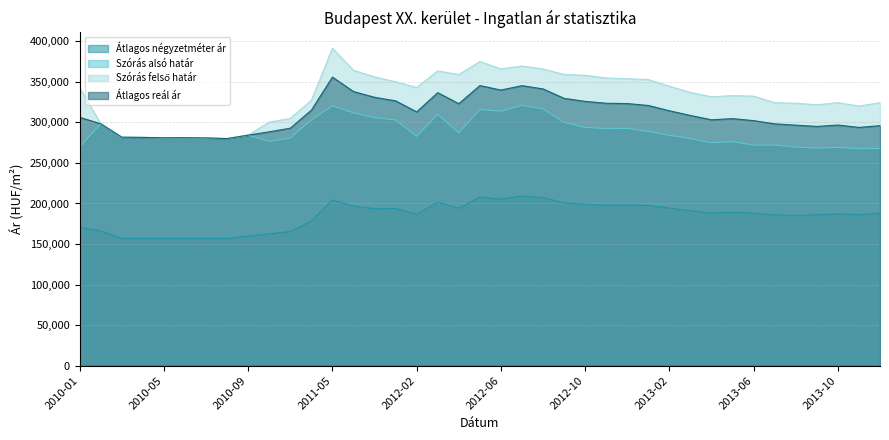

Reading left to right, transcribe all the data shown in this chart.

Átlagos négyzetméter ár: 170577	166016	156896	156896	156896	156896	156896	156896	159715	162565	165416	178322	204070	196823	193447	193881	186745	201568	194186	207728	205163	209230	207162	200901	198890	198049	198229	197409	194287	191060	188076	189203	187931	185814	185341	186102	187321	186049	187989
Szórás alsó határ: 269915	298264	281716	281473	281068	281149	280825	280020	284318	276443	280782	303006	320297	311826	305795	303035	282838	309853	287182	315827	313780	321137	316663	300189	293795	292431	292522	288959	283998	280131	274836	276311	271971	272076	269611	268346	269101	267532	267737
Szórás felső határ: 342647	298264	281716	281473	281068	281149	280825	280020	284318	300361	304970	327194	391405	364190	356071	350087	343030	363519	358928	374973	365948	369493	365875	359105	358041	354775	353916	352787	344646	336949	331506	333033	332339	324348	323613	321704	324361	320106	324227
Átlagos reál ár: 306281	298264	281716	281473	281068	281149	280825	280020	284318	288402	292876	315100	355851	338008	330933	326561	312934	336686	323055	345400	339864	345315	341269	329647	325918	323603	323219	320873	314322	308540	303171	304672	302155	298212	296612	295025	296731	293819	295982